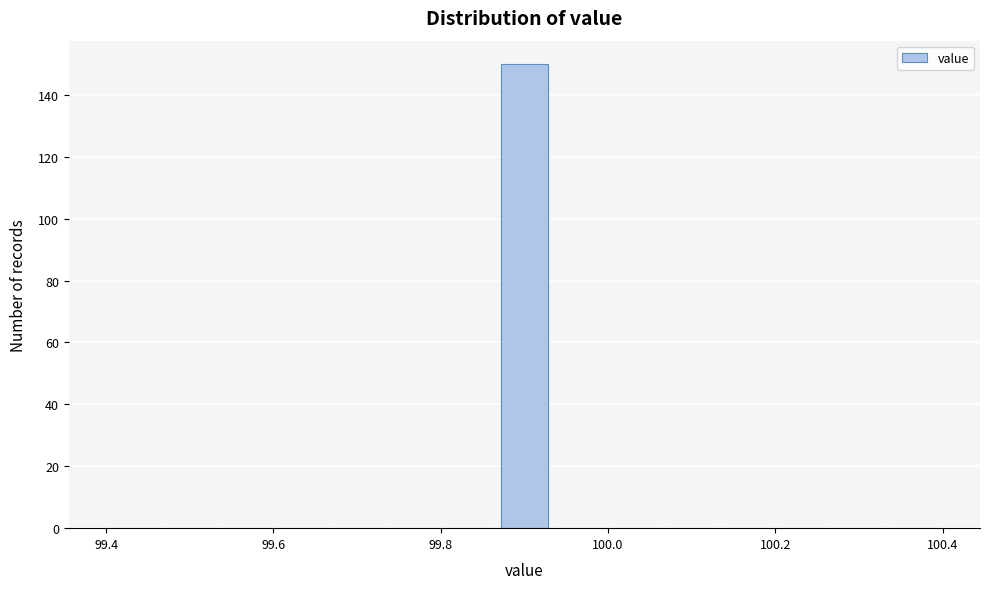

Read against the x-axis, roughly where is the centre of the tallest bar?

99.90